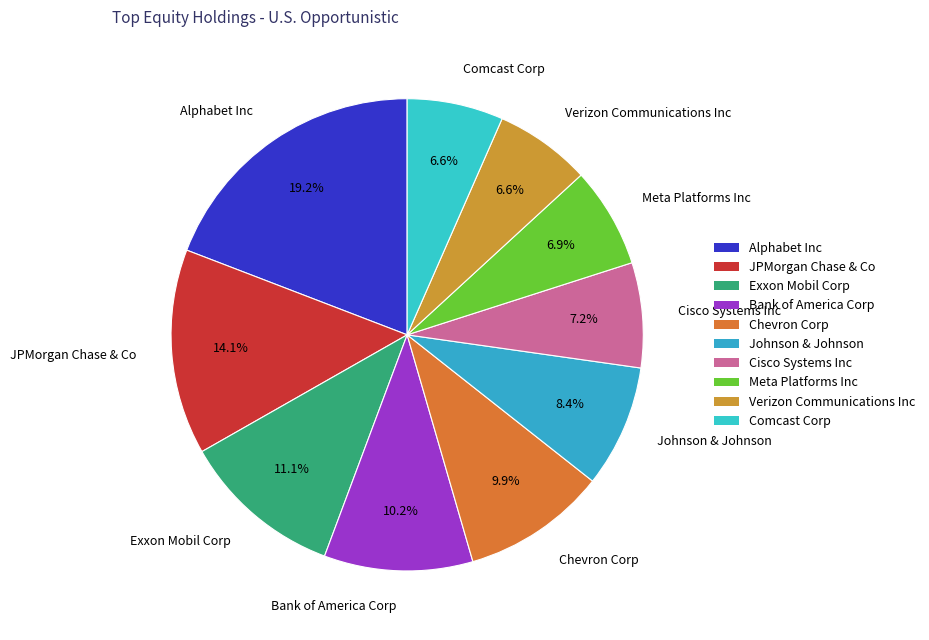

To the nearest percent, what percentage of the pie is Johnson & Johnson?

8%